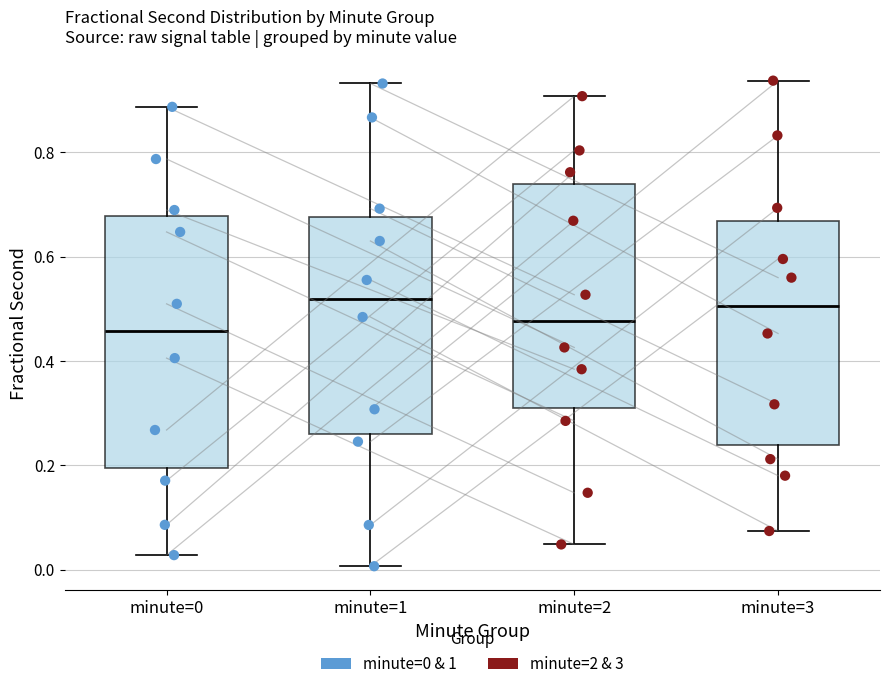

Comparing the boxes themselves (not the whiskers), which one is the tallest?

minute=0